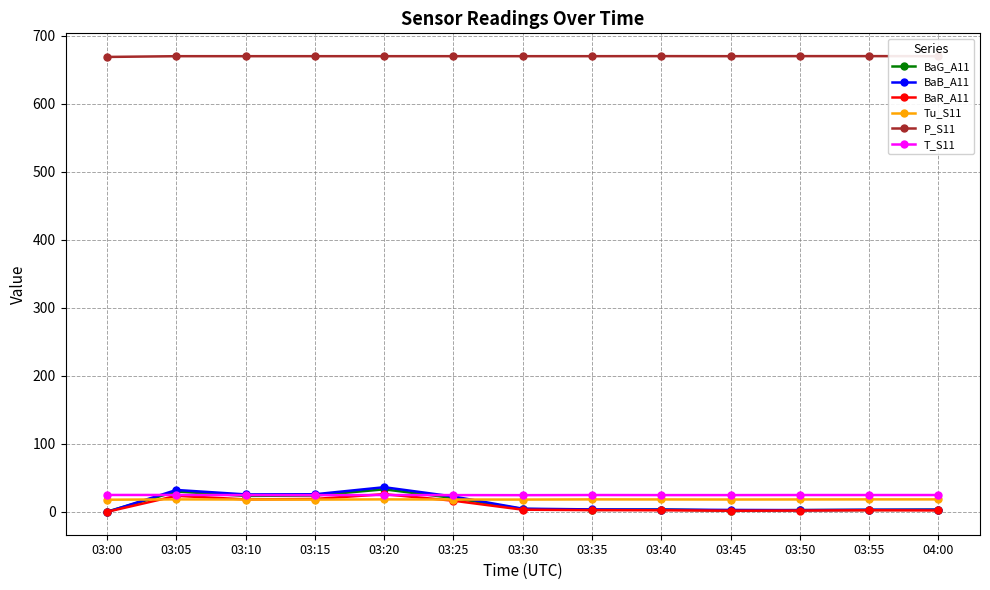

What is the total value across all series at 03:05?

798.9